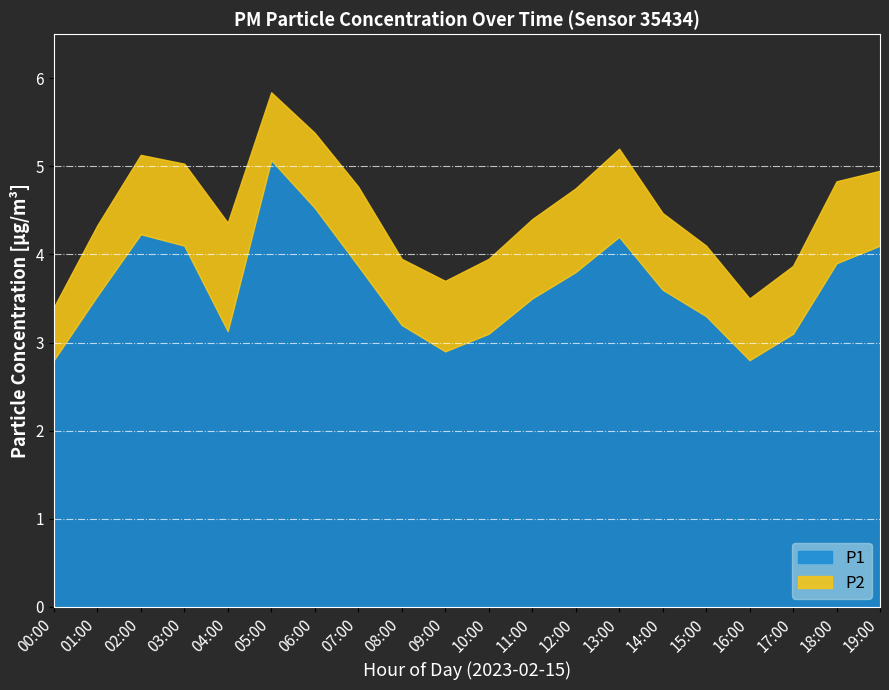

How many values in the P1 series exceed 3?

17